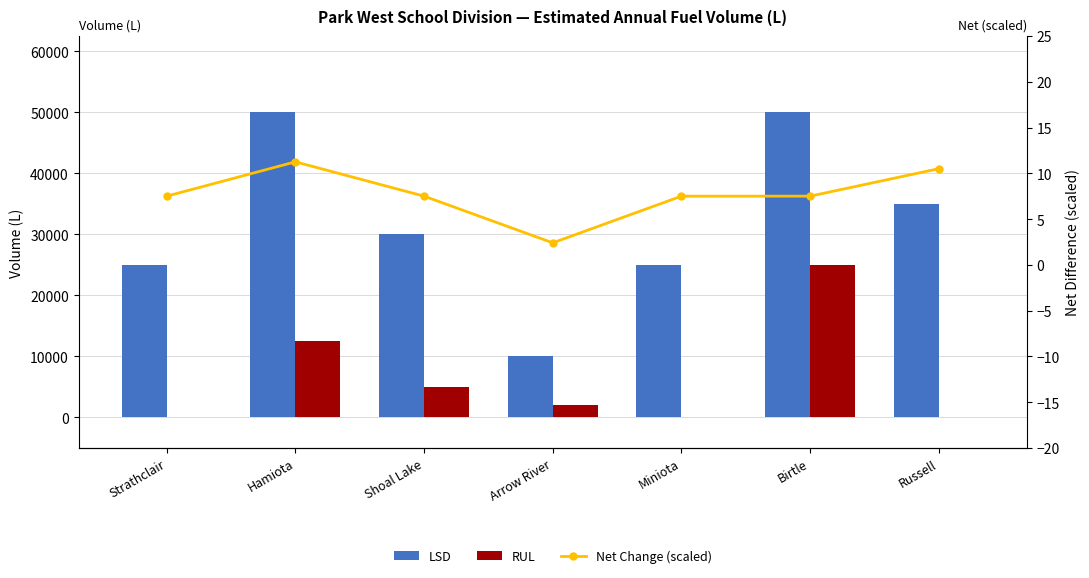

What is the average value of the LSD series?

32142.9